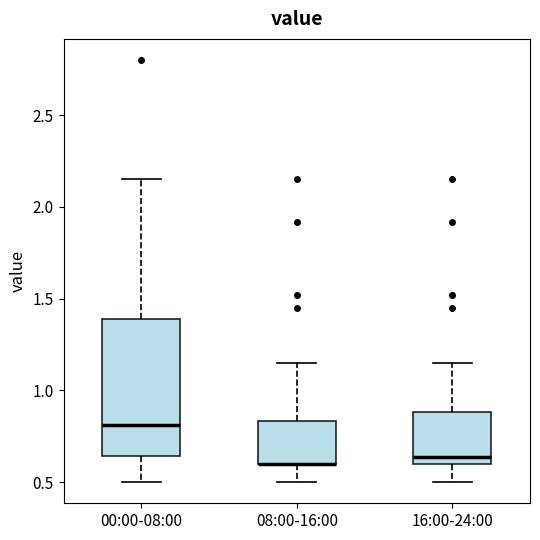

Where does the upper whisker of the box for 16:00-24:00 end on the y-axis? The values are not printed on the chart, so give them approximately, as read against the axis.

1.15